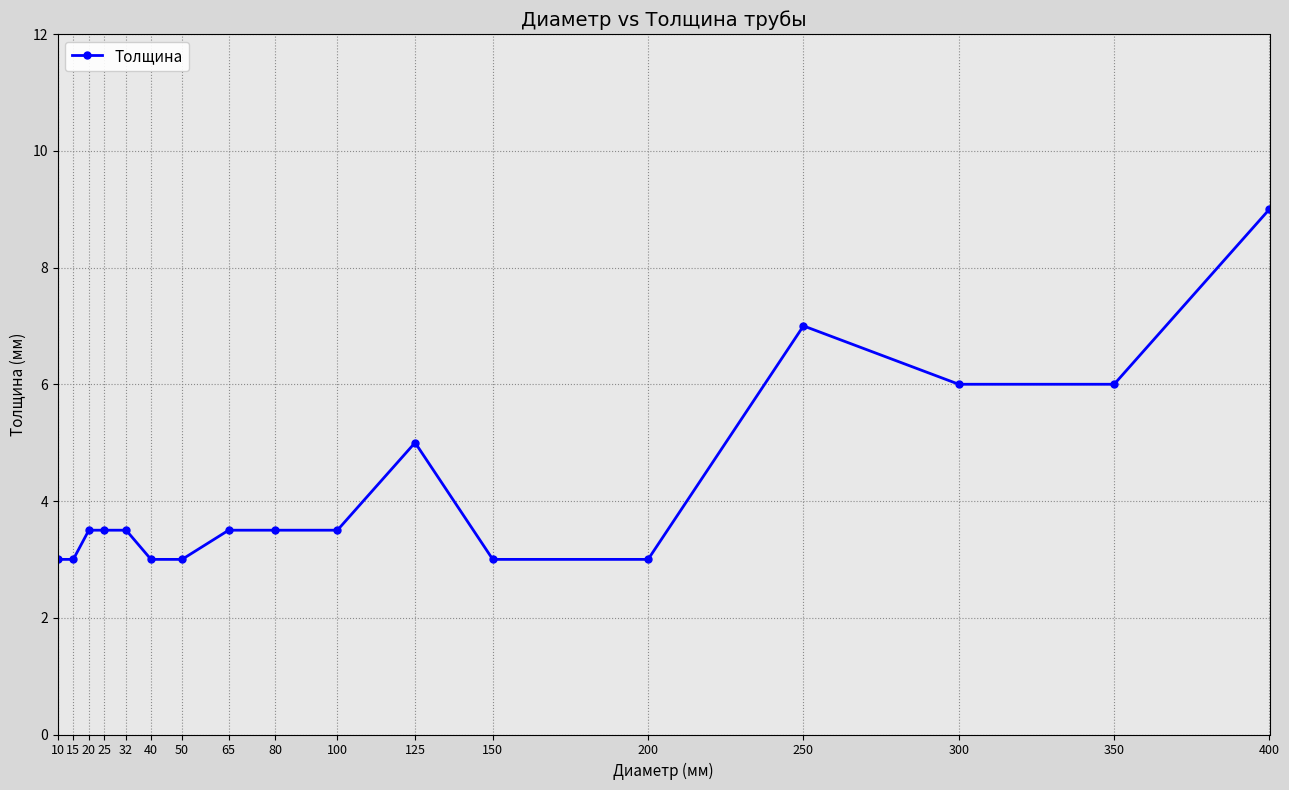

What is the maximum value shown in the chart?

9.0